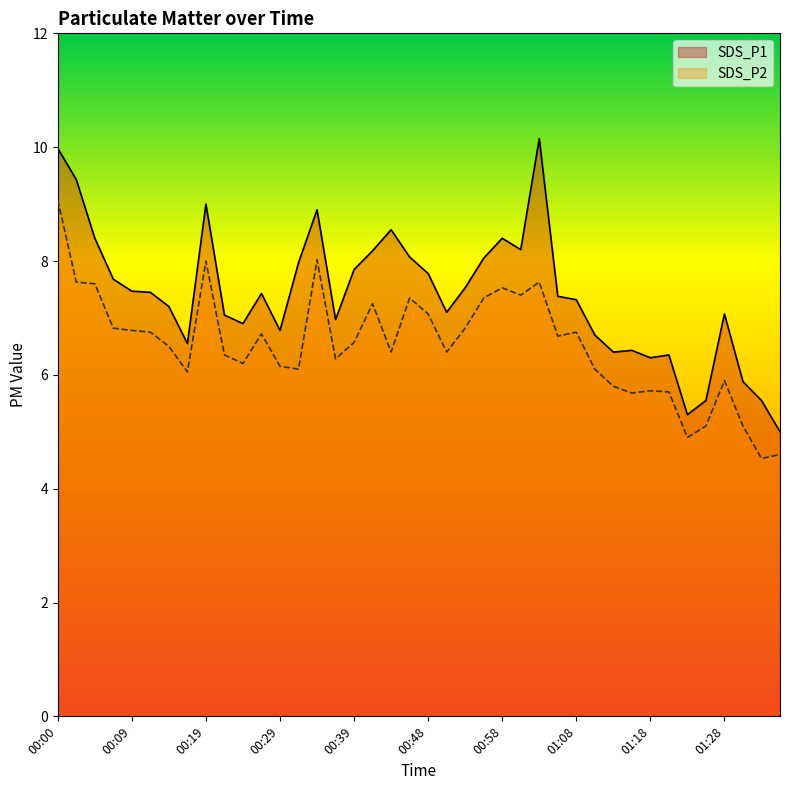

Which category has the highest value in the SDS_P1 series?

01:03